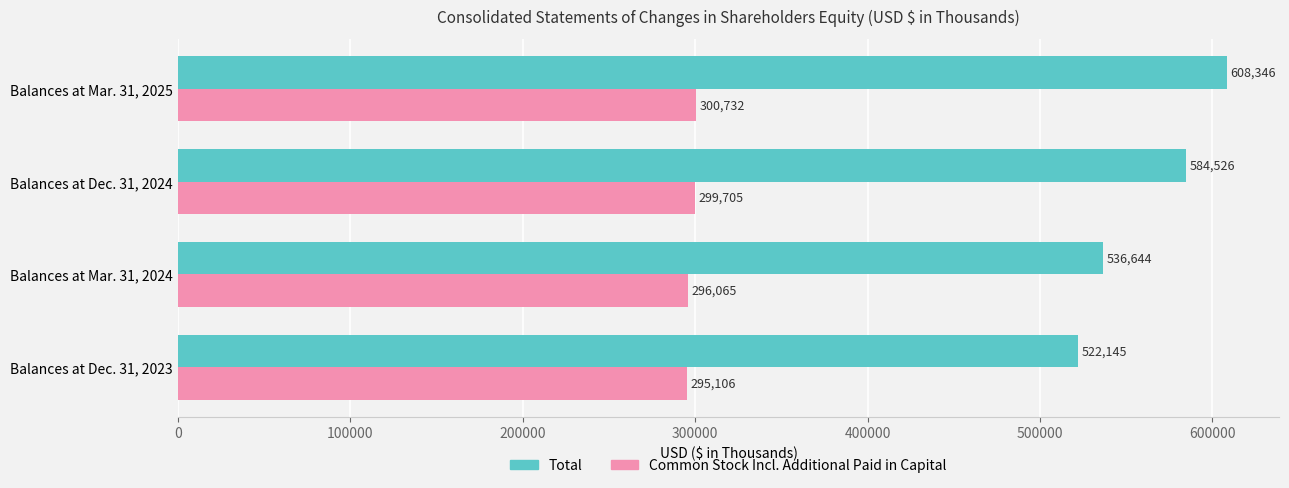

Which series has the largest range (max minus min)?

Total